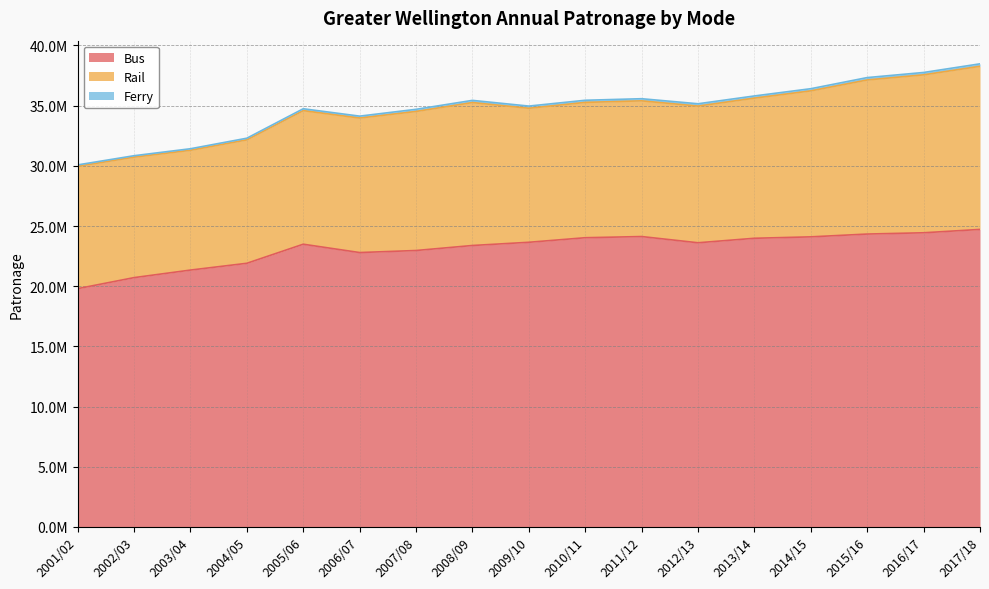

What is the label of the 13th point from the left?

2013/14